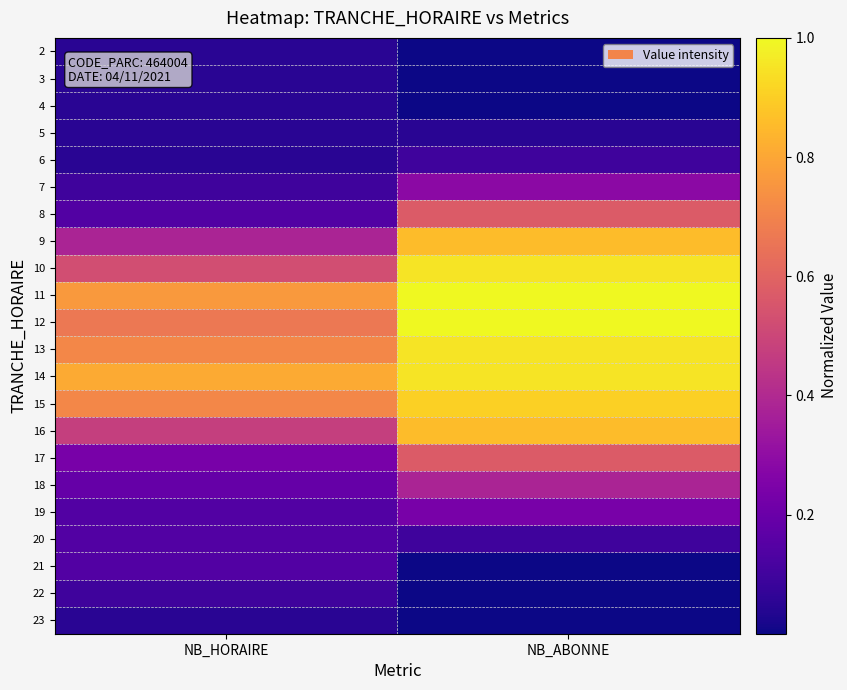

Reading left to right, list all the values displayed in this chart.

2: NB_HORAIRE=0.0	NB_ABONNE=0.0
3: NB_HORAIRE=0.0	NB_ABONNE=0.0
4: NB_HORAIRE=0.0	NB_ABONNE=0.0
5: NB_HORAIRE=0.0	NB_ABONNE=0.0
6: NB_HORAIRE=0.0	NB_ABONNE=0.1
7: NB_HORAIRE=0.1	NB_ABONNE=0.3
8: NB_HORAIRE=0.1	NB_ABONNE=0.6
9: NB_HORAIRE=0.4	NB_ABONNE=0.9
10: NB_HORAIRE=0.5	NB_ABONNE=1.0
11: NB_HORAIRE=0.8	NB_ABONNE=1.0
12: NB_HORAIRE=0.7	NB_ABONNE=1.0
13: NB_HORAIRE=0.7	NB_ABONNE=1.0
14: NB_HORAIRE=0.8	NB_ABONNE=1.0
15: NB_HORAIRE=0.7	NB_ABONNE=0.9
16: NB_HORAIRE=0.5	NB_ABONNE=0.9
17: NB_HORAIRE=0.2	NB_ABONNE=0.6
18: NB_HORAIRE=0.2	NB_ABONNE=0.4
19: NB_HORAIRE=0.1	NB_ABONNE=0.2
20: NB_HORAIRE=0.1	NB_ABONNE=0.1
21: NB_HORAIRE=0.1	NB_ABONNE=0.0
22: NB_HORAIRE=0.1	NB_ABONNE=0.0
23: NB_HORAIRE=0.0	NB_ABONNE=0.0